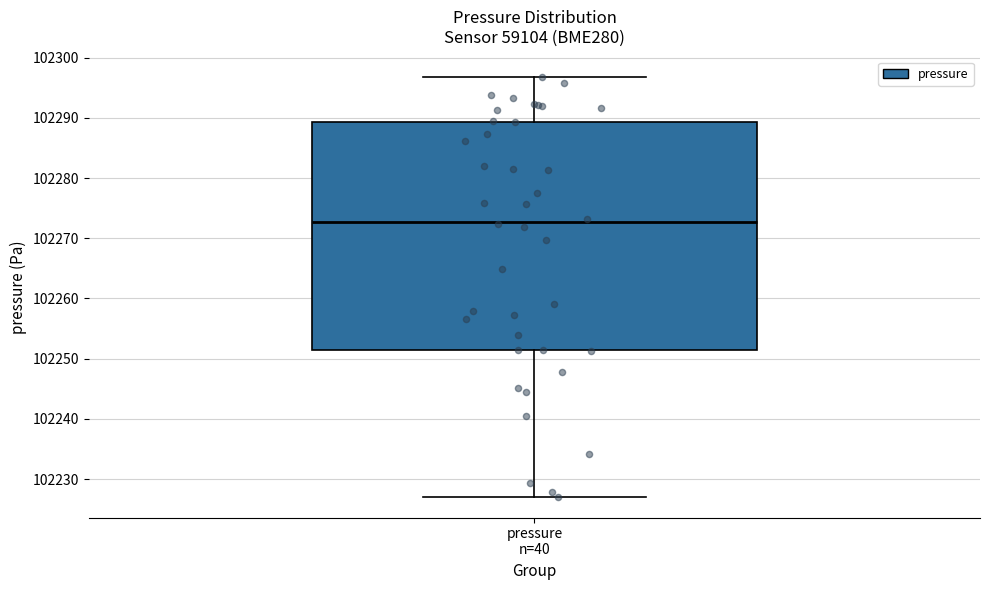

Read this box plot against the y-axis: the position of the median line, the range covered by the box, and the ends of both whiskers. The values are not printed on the chart, so give them approximately, as read against the axis.

median 102273, box 102251 to 102289, whiskers 102227 to 102297